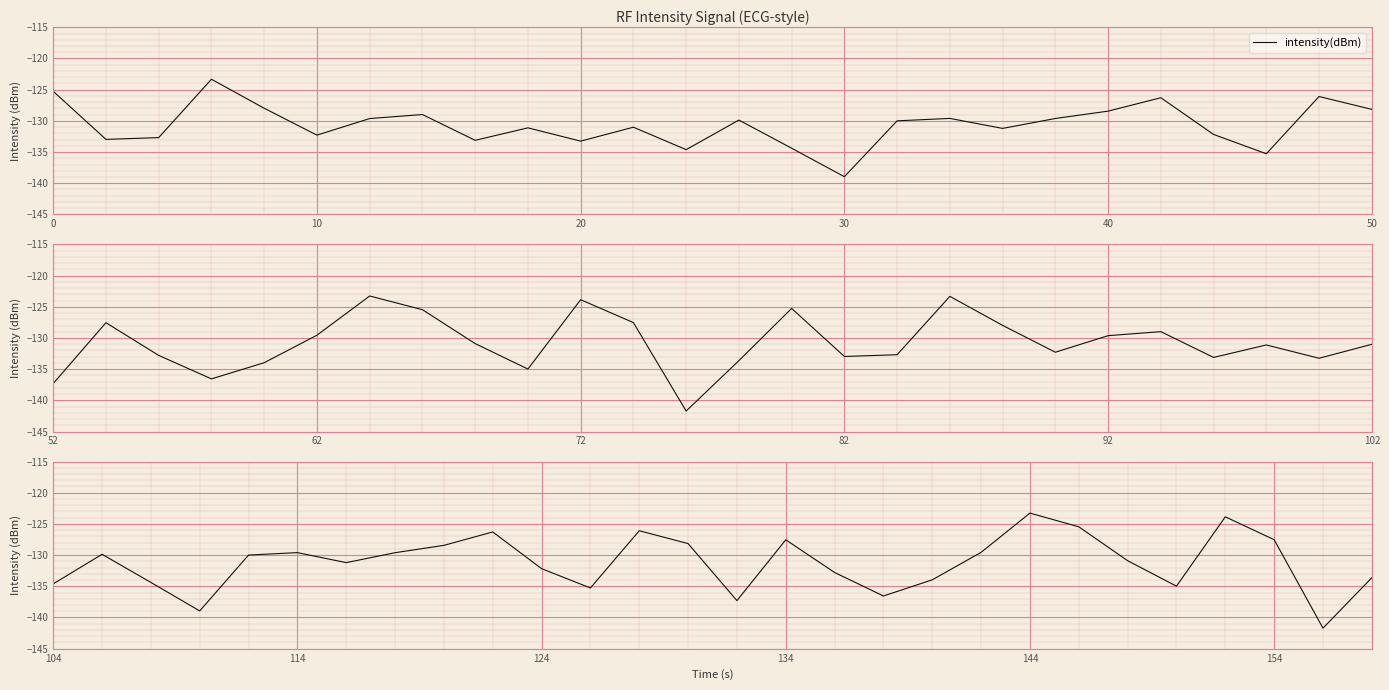

What is the maximum value shown in the chart?

-123.3